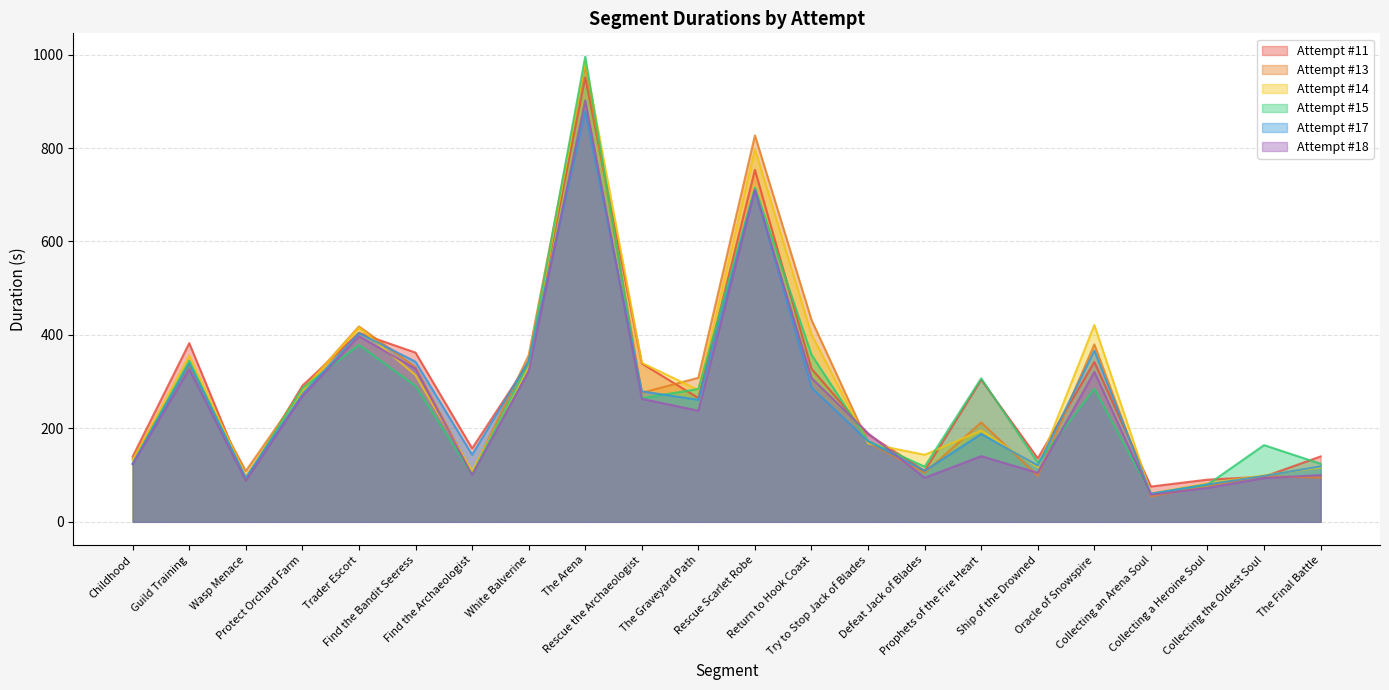

What is the minimum value for Attempt #18?

58.1